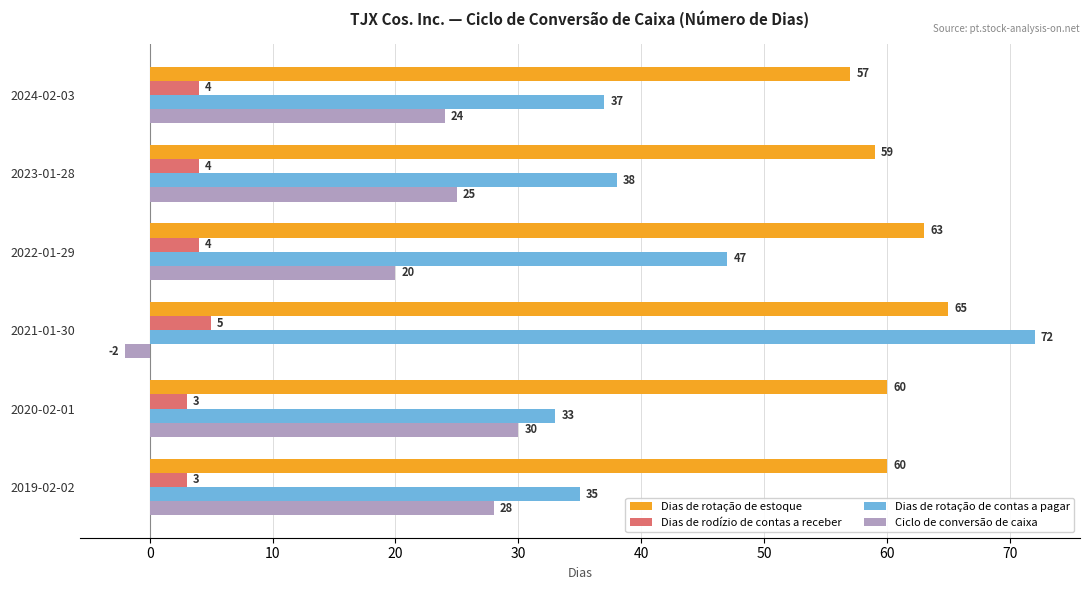

What is the approximate value of Dias de rodízio de contas a receber at 2023-01-28?

4